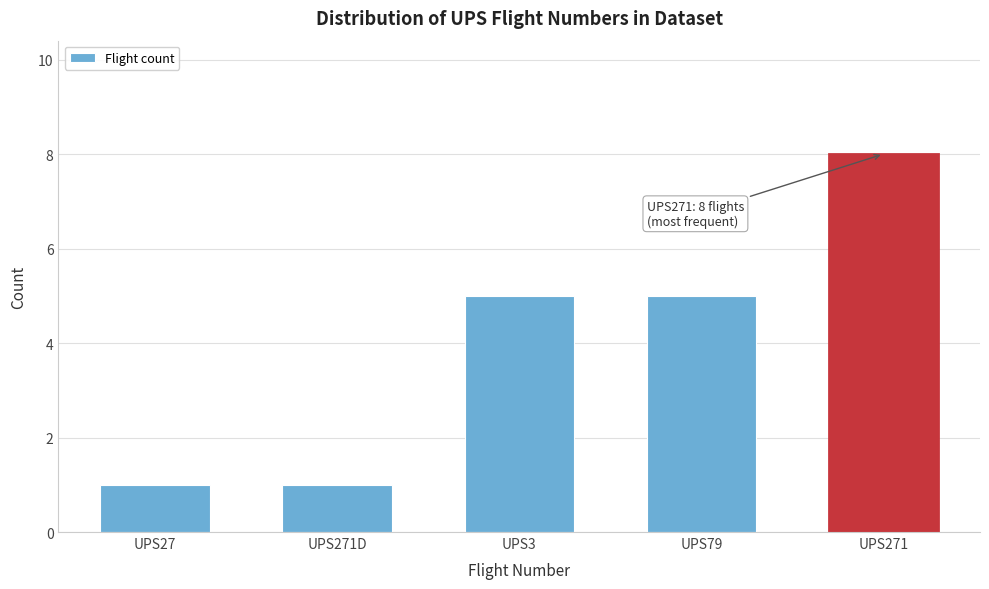

Reading left to right, transcribe all the data shown in this chart.

UPS27=1	UPS271D=1	UPS3=5	UPS79=5	UPS271=8